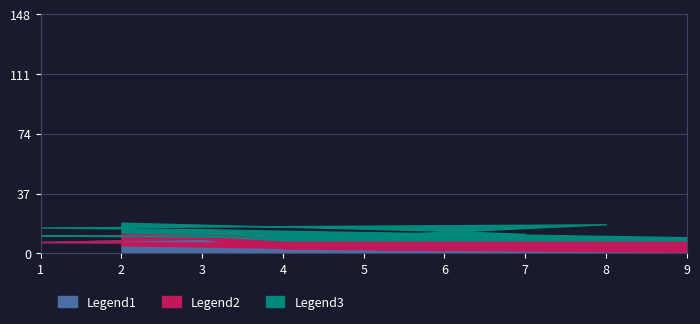

What is the maximum value for Legend3?

9